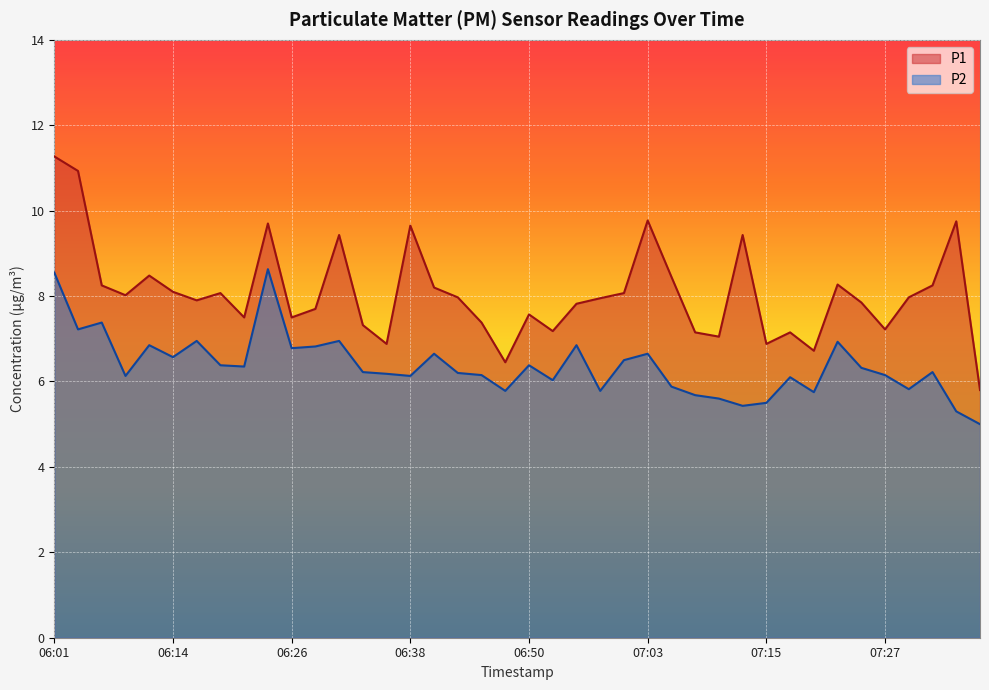

True or false: P2 has a value of 4.1 at 06:46.

False